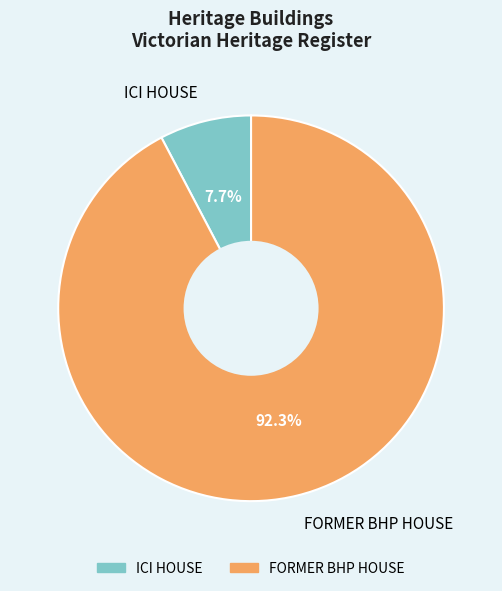

How many segments does this pie chart have?

2